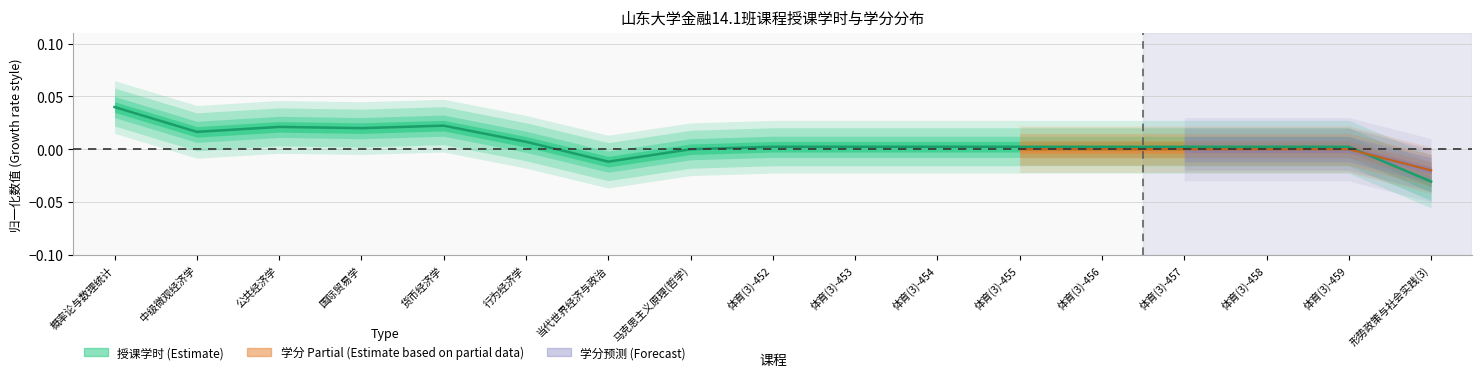

How many data points are above 0?

14